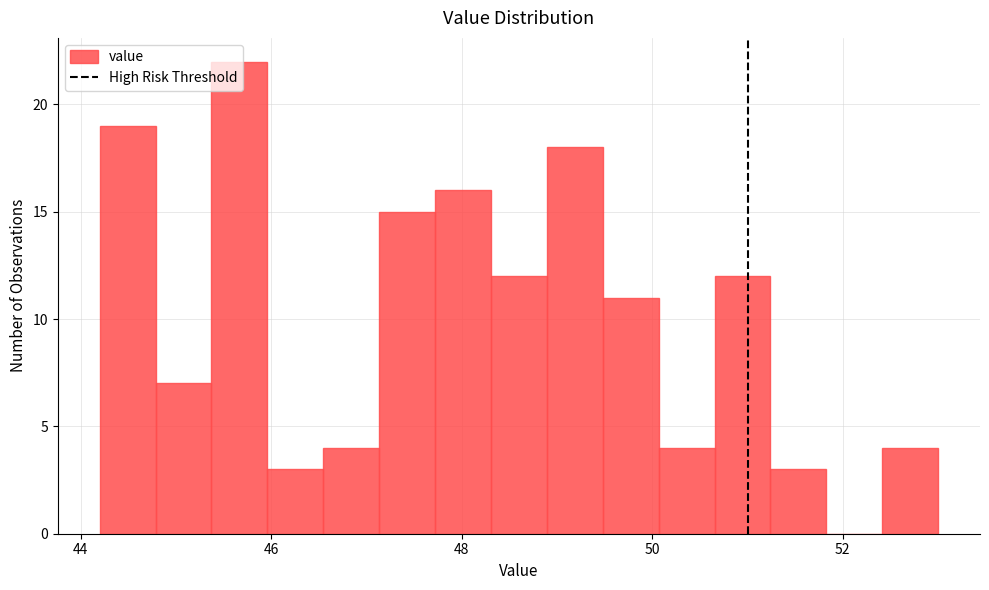

Around what value on the x-axis is the tallest bar? Give the approximate position of its centre, as read against the axis.

45.6